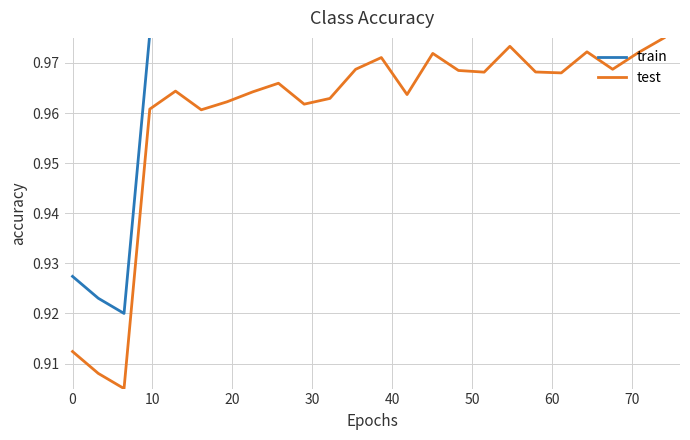

What is the difference between the second highest and minimum values in the train series?

0.1